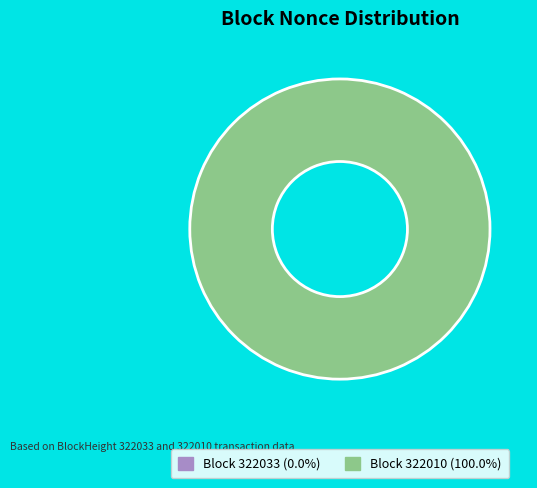

How many segments does this pie chart have?

2